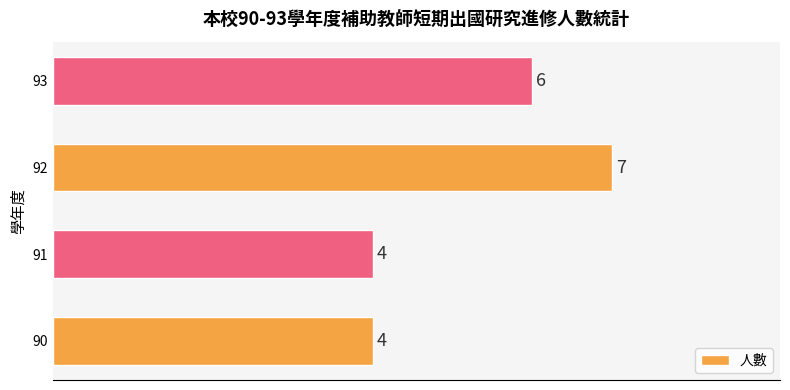

Which label corresponds to the largest value in the chart?

92